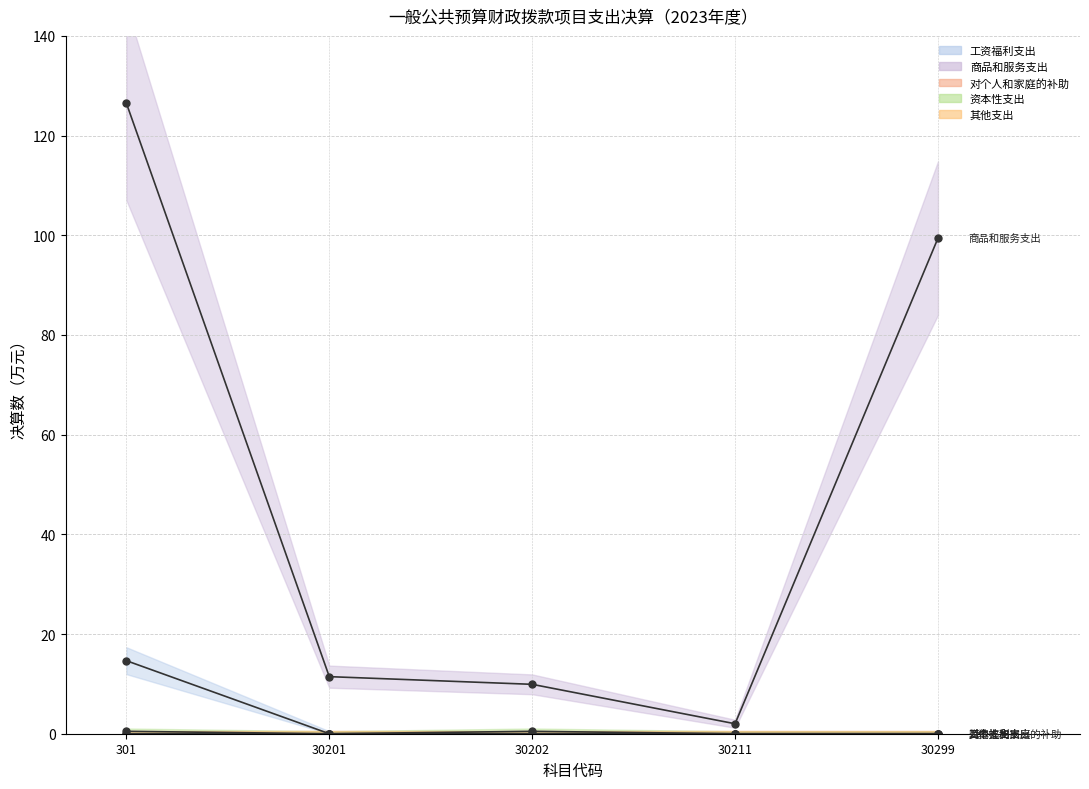

The 工资福利支出 series shows 8.8 at 30201. True or false?

False